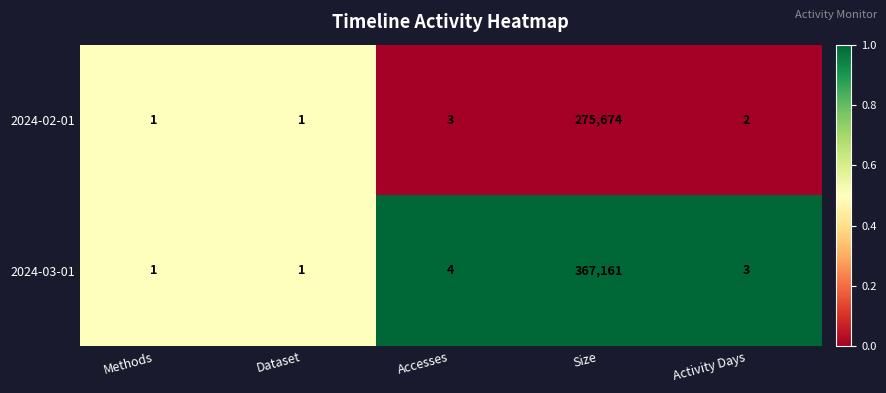

Which series has the largest range (max minus min)?

2024-03-01